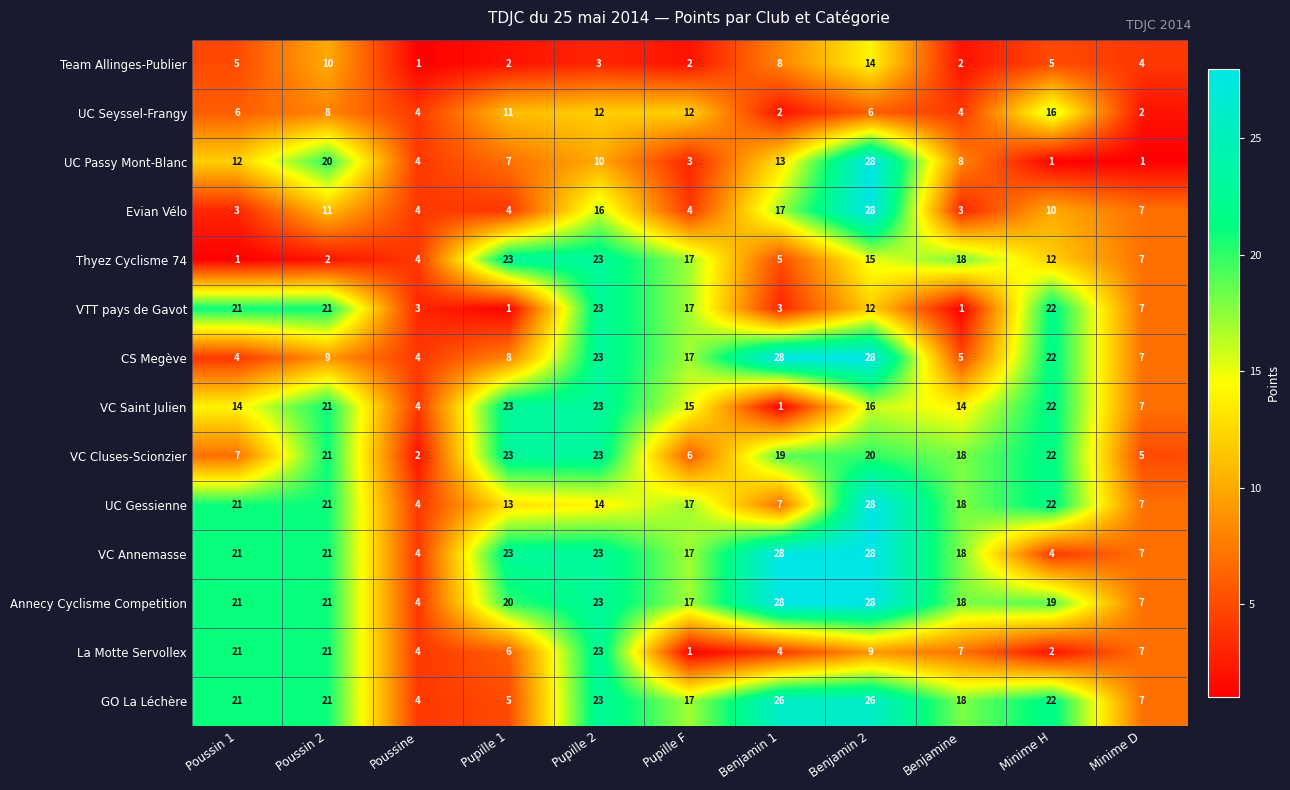

Is it true that VC Cluses-Scionzier equals 27 at Benjamine?

False